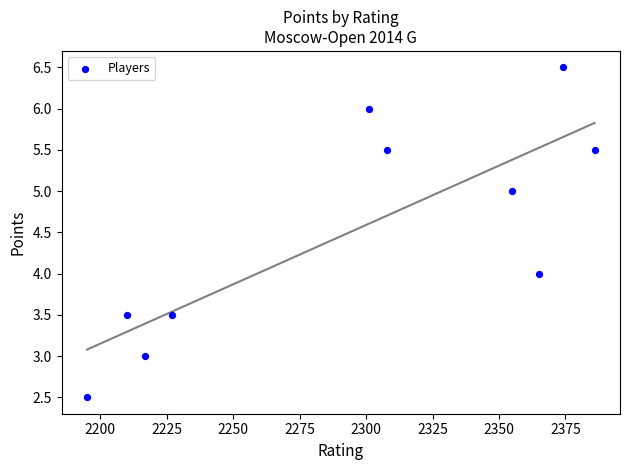

What is the average X value?

2293.8